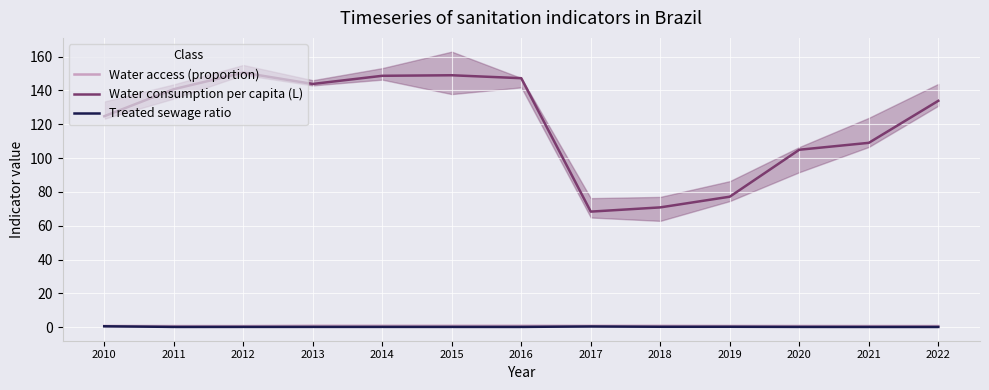

List the labels in order of Water access (proportion) value, largest first.

2013, 2014, 2016, 2015, 2017, 2018, 2019, 2010, 2020, 2021, 2022, 2011, 2012